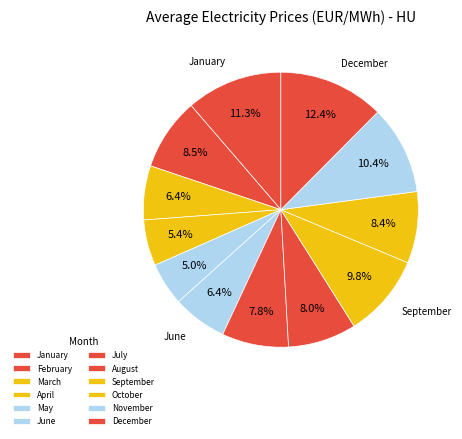

How many slices are in this pie chart?

12